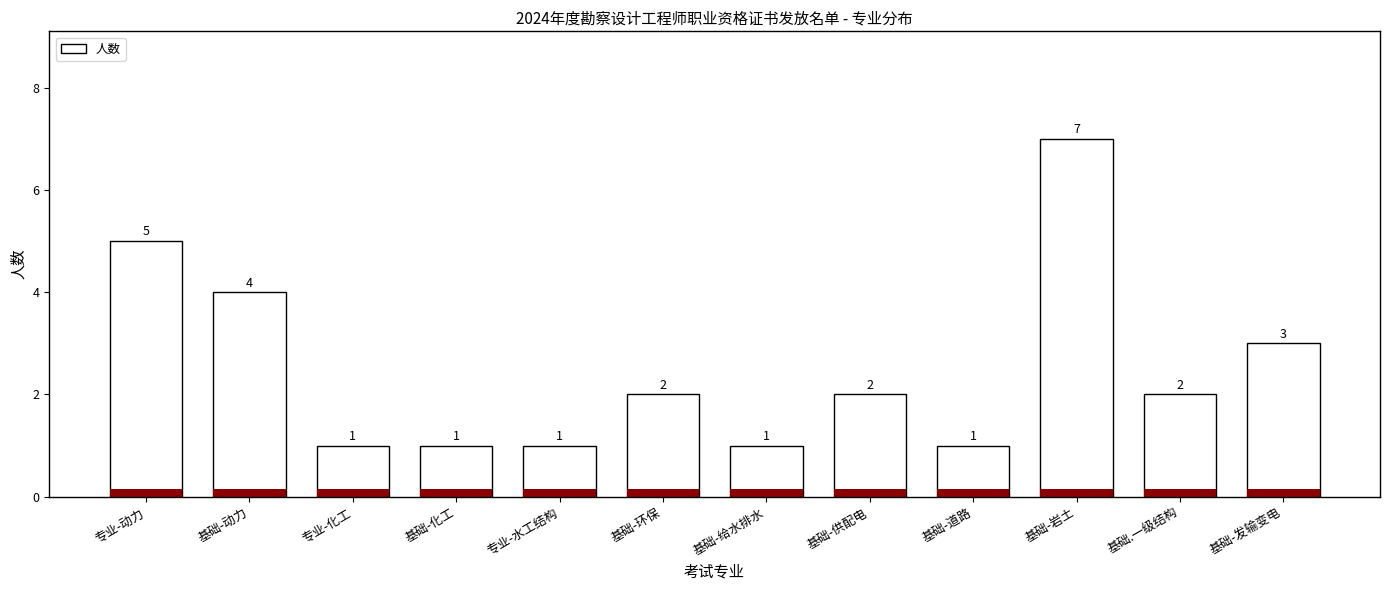

What is the label of the 1st bar from the right?

基础-发输变电